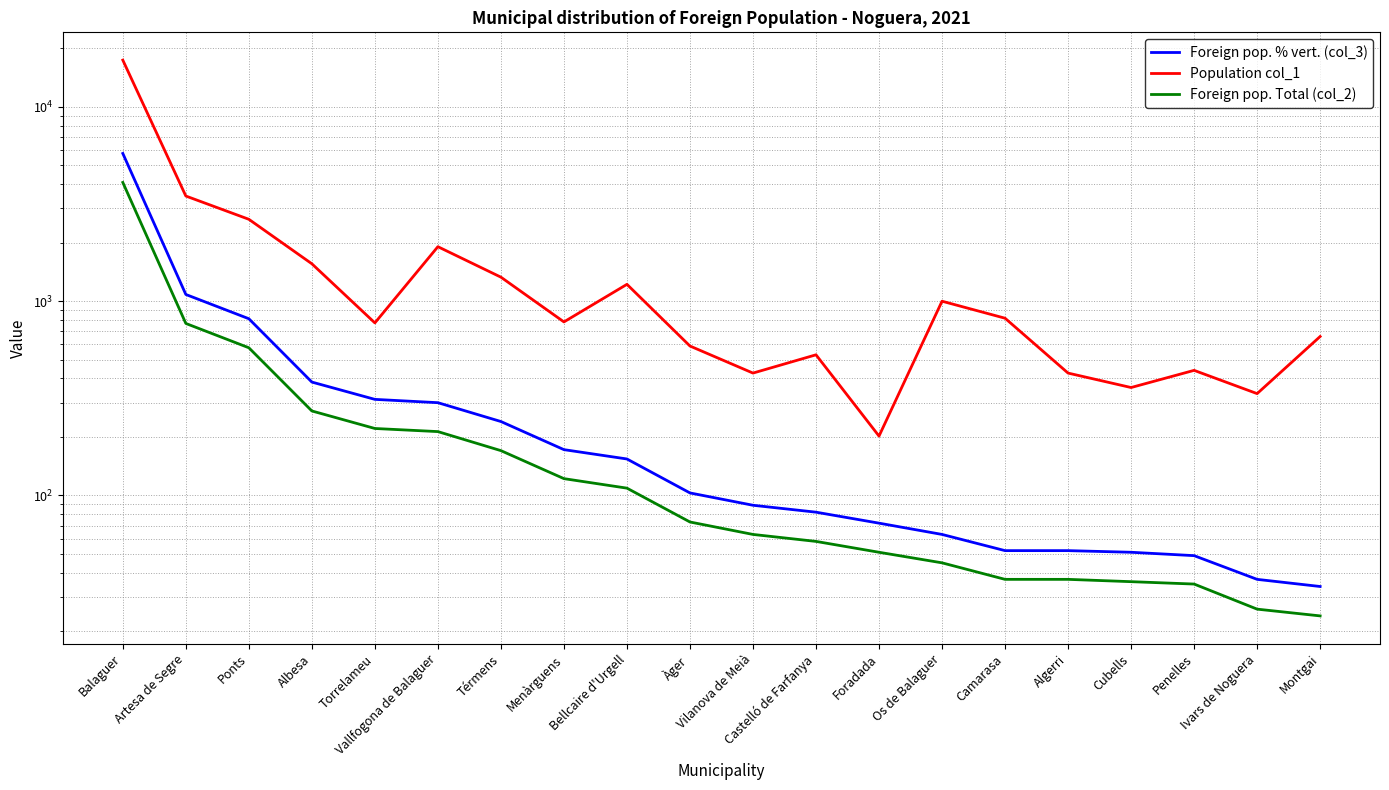

Reading left to right, extract all data points from this chart.

Foreign pop. % vert. (col_3): Balaguer=5745	Artesa de Segre=1081	Ponts=811	Albesa=383	Torrelameu=312	Vallfogona de Balaguer=300	Térmens=240	Menàrguens=172	Bellcaire d'Urgell=154	Àger=103	Vilanova de Meià=89	Castelló de Farfanya=82	Foradada=72	Os de Balaguer=63	Camarasa=52	Algerri=52	Cubells=51	Penelles=49	Ivars de Noguera=37	Montgai=34
Population col_1: Balaguer=17357	Artesa de Segre=3470	Ponts=2634	Albesa=1555	Torrelameu=772	Vallfogona de Balaguer=1904	Térmens=1327	Menàrguens=781	Bellcaire d'Urgell=1219	Àger=587	Vilanova de Meià=426	Castelló de Farfanya=529	Foradada=202	Os de Balaguer=998	Camarasa=816	Algerri=426	Cubells=359	Penelles=440	Ivars de Noguera=334	Montgai=657
Foreign pop. Total (col_2): Balaguer=4075	Artesa de Segre=767	Ponts=575	Albesa=272	Torrelameu=221	Vallfogona de Balaguer=213	Térmens=170	Menàrguens=122	Bellcaire d'Urgell=109	Àger=73	Vilanova de Meià=63	Castelló de Farfanya=58	Foradada=51	Os de Balaguer=45	Camarasa=37	Algerri=37	Cubells=36	Penelles=35	Ivars de Noguera=26	Montgai=24